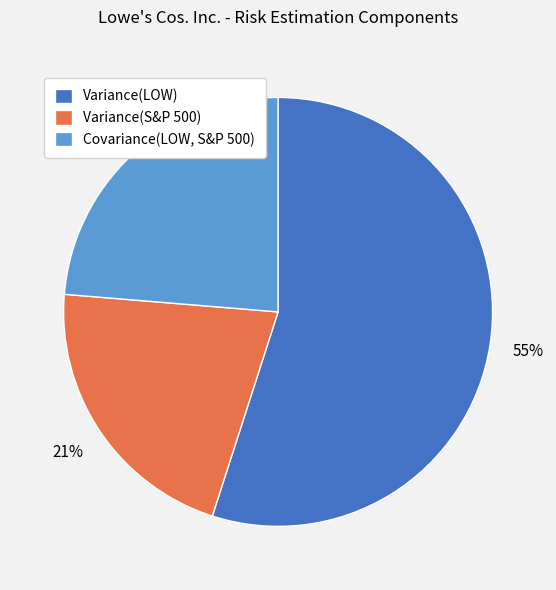

What is the ratio of the value at Variance(S&P 500) to the value at Variance(LOW)?

0.4